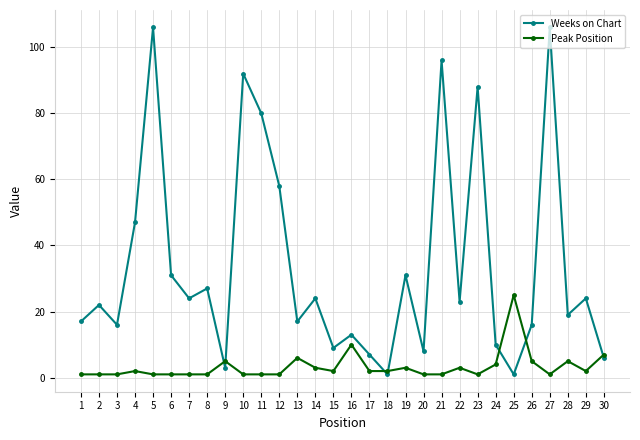

List the series in order of their overall mean, lowest first.

Peak Position, Weeks on Chart